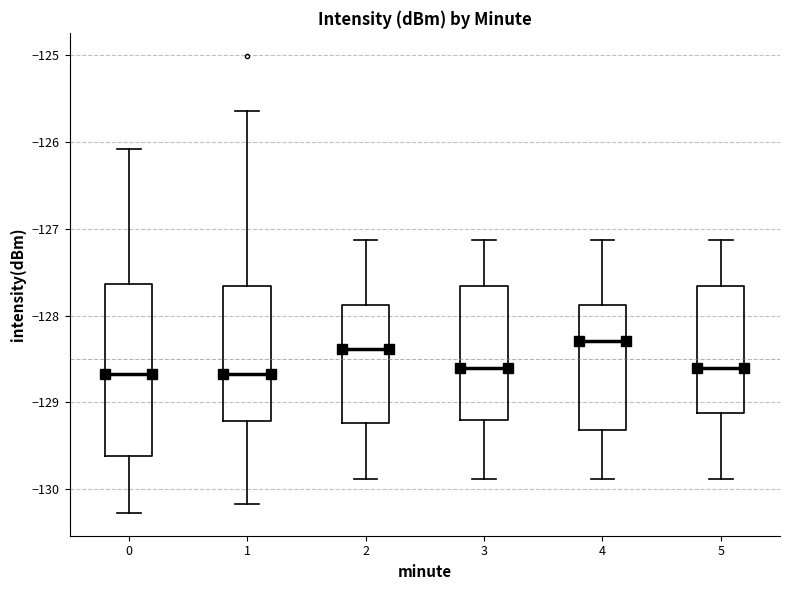

Reading left to right, transcribe this box plot: for each box, give where its median line is, the range the box spans, and where its two whiskers end, as read against the y-axis. The values are not printed on the chart, so give them approximately, as read against the axis.

0: median -128.7, box -129.6 to -127.6, whiskers -130.3 to -126.1
1: median -128.7, box -129.2 to -127.7, whiskers -130.2 to -125.6
2: median -128.4, box -129.2 to -127.9, whiskers -129.9 to -127.1
3: median -128.6, box -129.2 to -127.7, whiskers -129.9 to -127.1
4: median -128.3, box -129.3 to -127.9, whiskers -129.9 to -127.1
5: median -128.6, box -129.1 to -127.7, whiskers -129.9 to -127.1